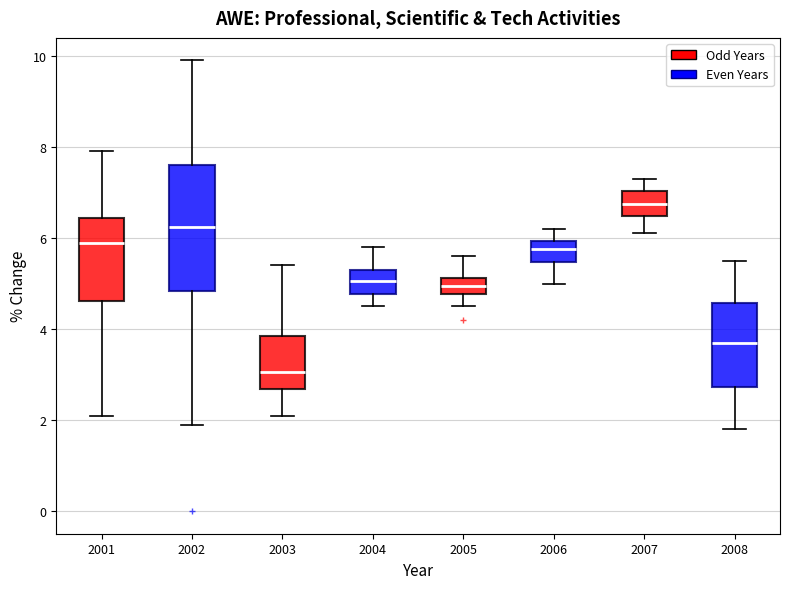

Reading left to right, transcribe this box plot: for each box, give where its median line is, the range the box spans, and where its two whiskers end, as read against the y-axis. The values are not printed on the chart, so give them approximately, as read against the axis.

2001: median 6.0, box 4.6 to 6.4, whiskers 2.2 to 8.0
2002: median 6.2, box 4.8 to 7.6, whiskers 2.0 to 10.0
2003: median 3.0, box 2.6 to 3.8, whiskers 2.2 to 5.4
2004: median 5.0, box 4.8 to 5.4, whiskers 4.6 to 5.8
2005: median 5.0, box 4.8 to 5.2, whiskers 4.6 to 5.6
2006: median 5.8, box 5.4 to 6.0, whiskers 5.0 to 6.2
2007: median 6.8, box 6.4 to 7.0, whiskers 6.2 to 7.4
2008: median 3.8, box 2.8 to 4.6, whiskers 1.8 to 5.6